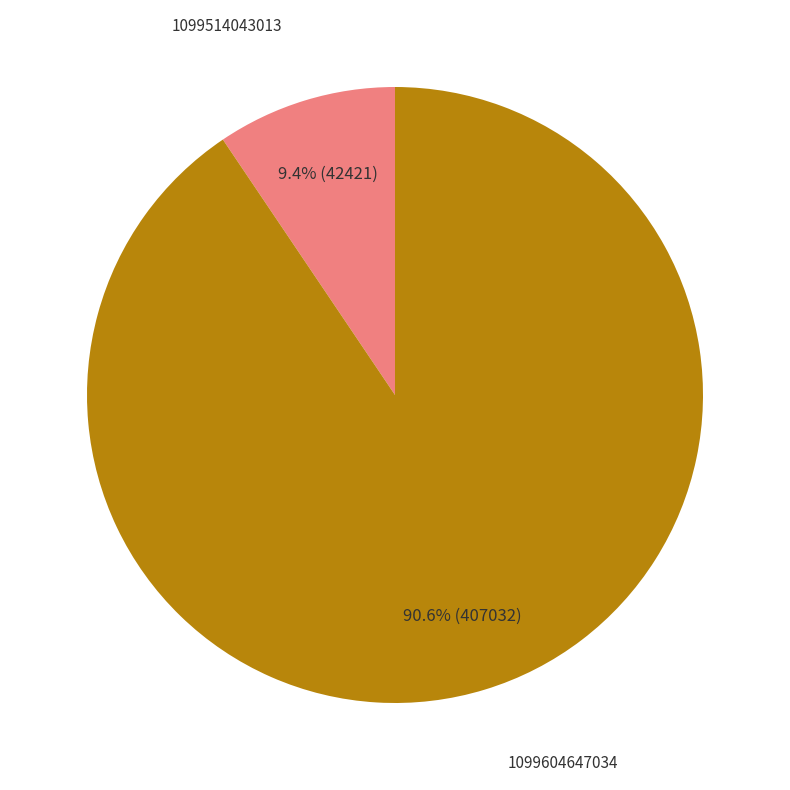

Is there any slice that represents more than half of the pie?

Yes